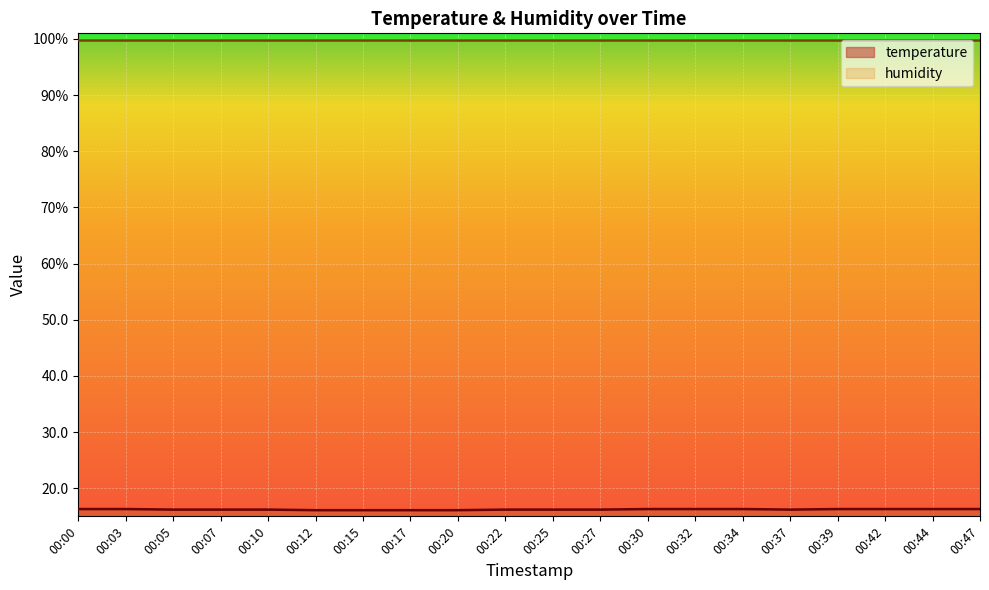

How many interior local valleys (lower than both neighbors) does the data have?

1